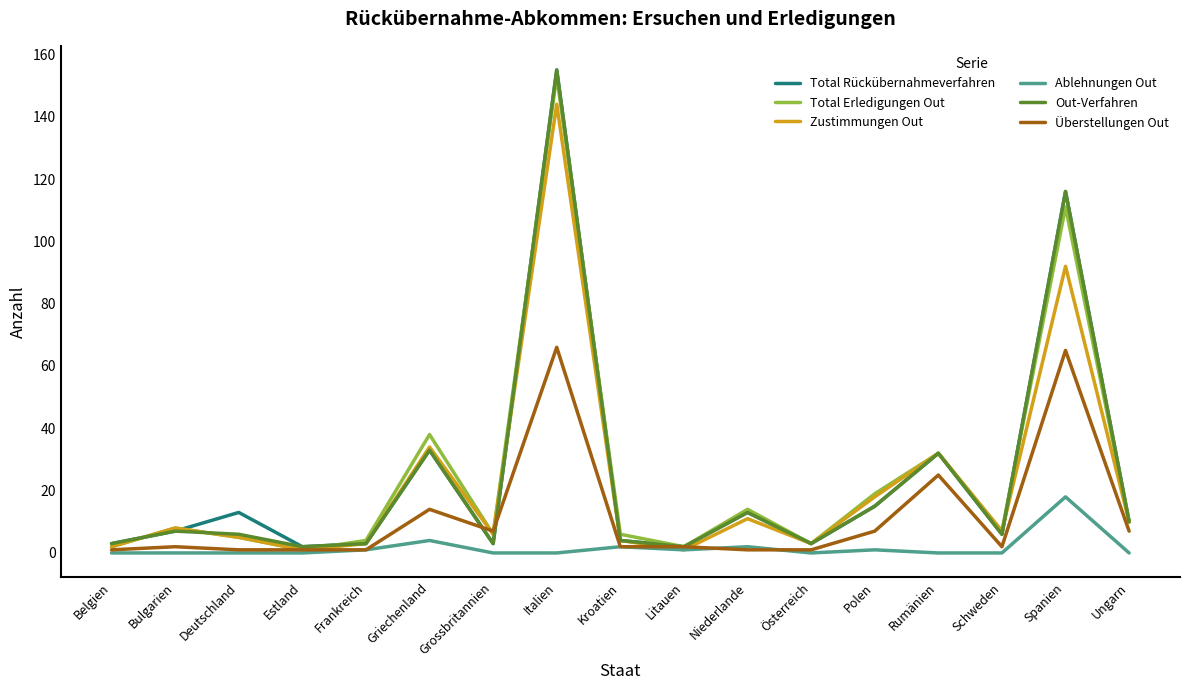

What is the spread (max minus min) of values at Rumänien?

32